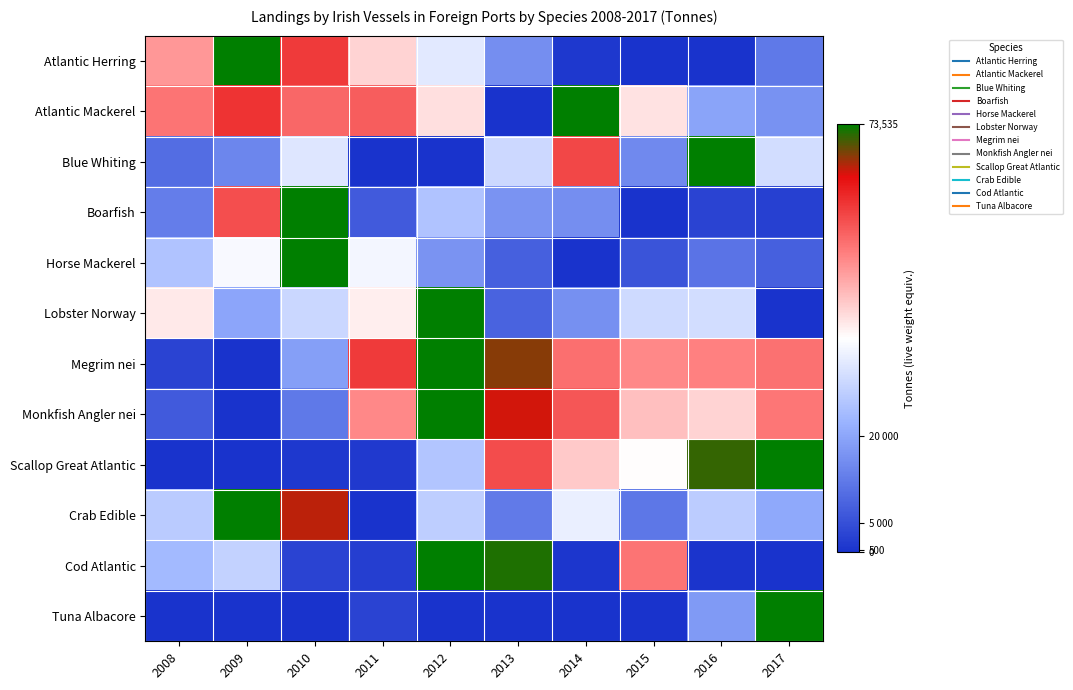

Which series changed the most between 2011 and 2013?

Cod Atlantic